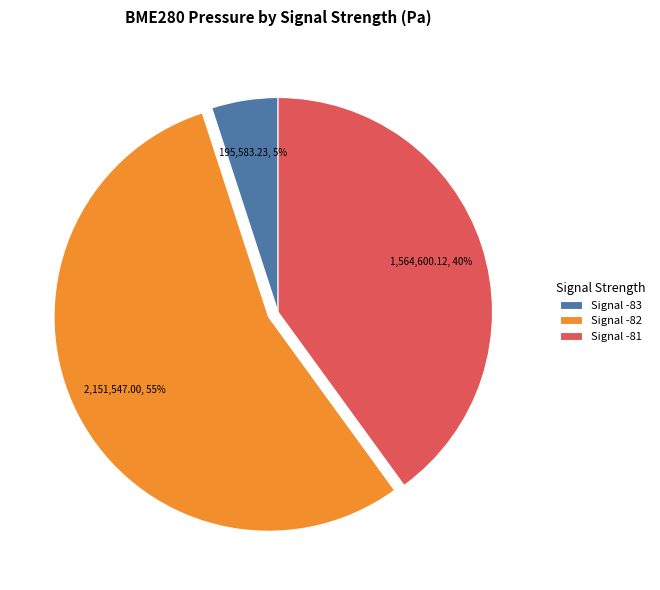

Is it true that Signal -82 is 55% of the pie?

True